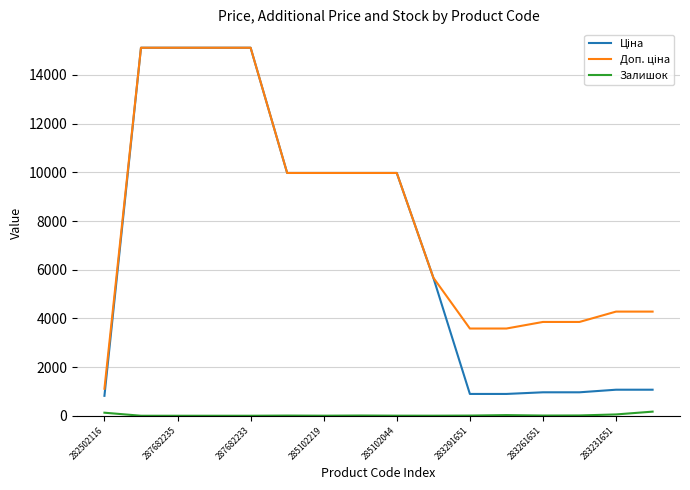

What is the maximum value shown in the chart?

15120.0